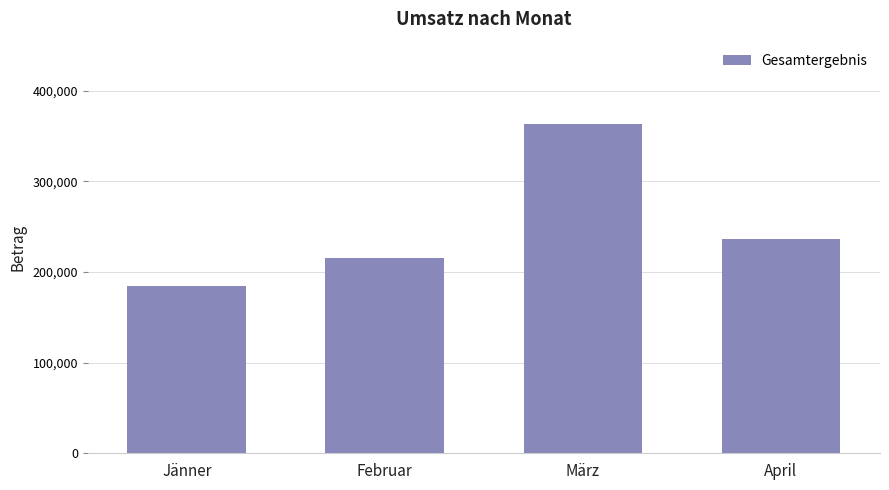

Reading left to right, extract all data points from this chart.

Jänner=184277	Februar=215900	März=363261	April=236562